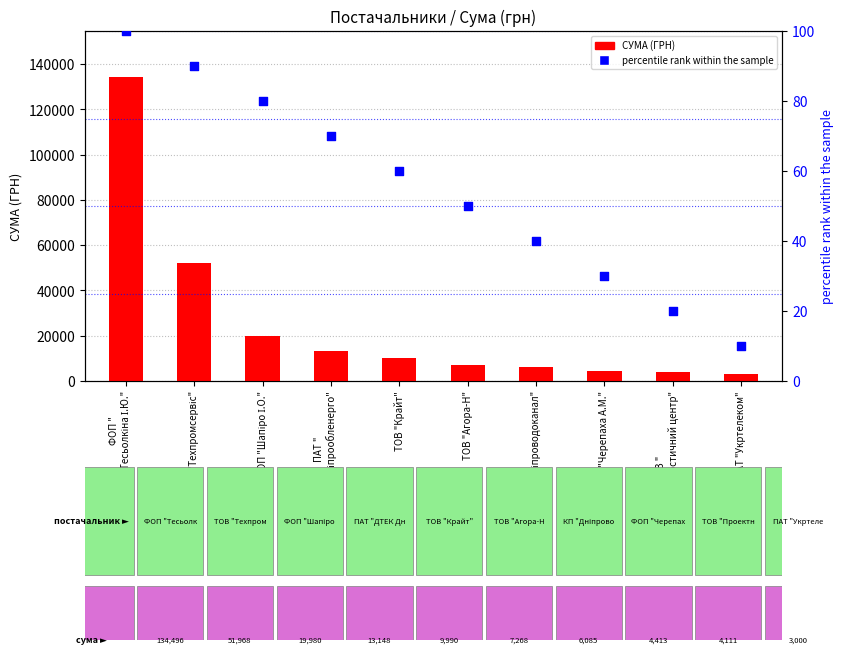

What are all the series names shown in the legend?

СУМА (ГРН), percentile rank within the sample